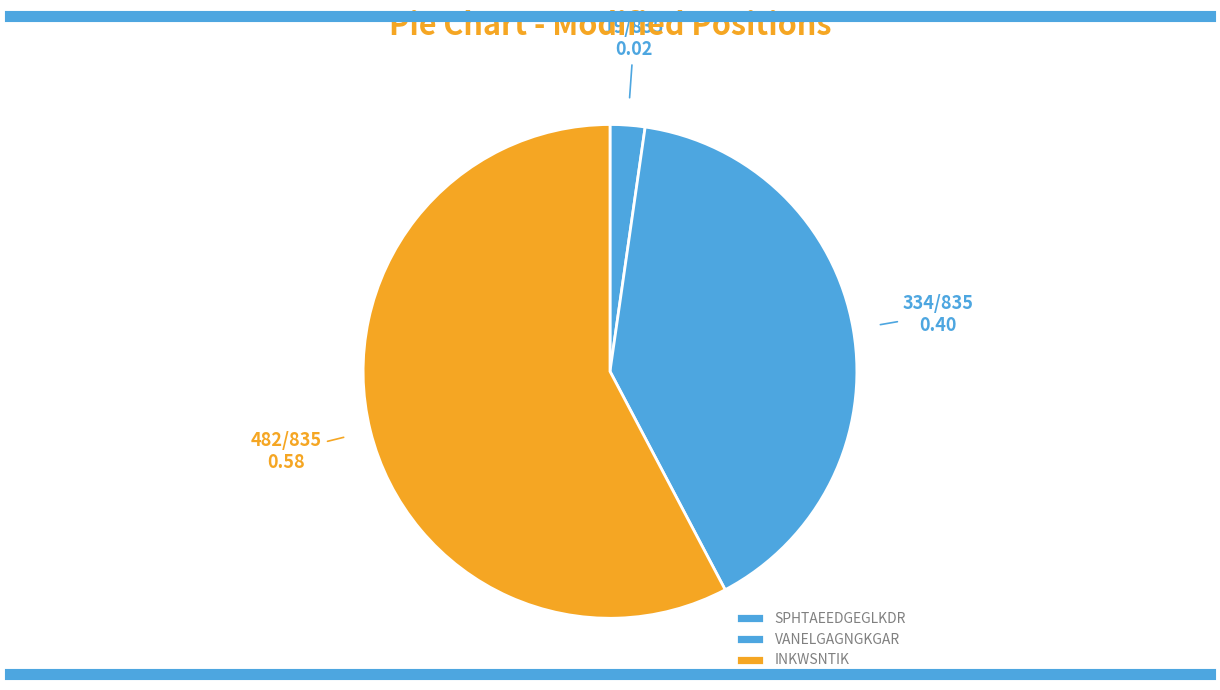

What is the total percentage of VANELGAGNGKGAR and SPHTAEEDGEGLKDR?

42.3%